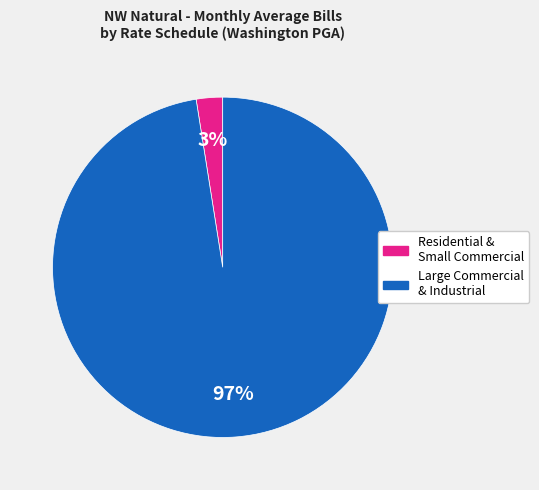

To the nearest percent, what is the average slice percentage?

50%